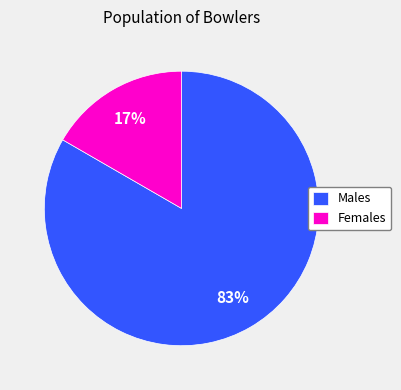

What is the largest slice in the pie chart?

Males